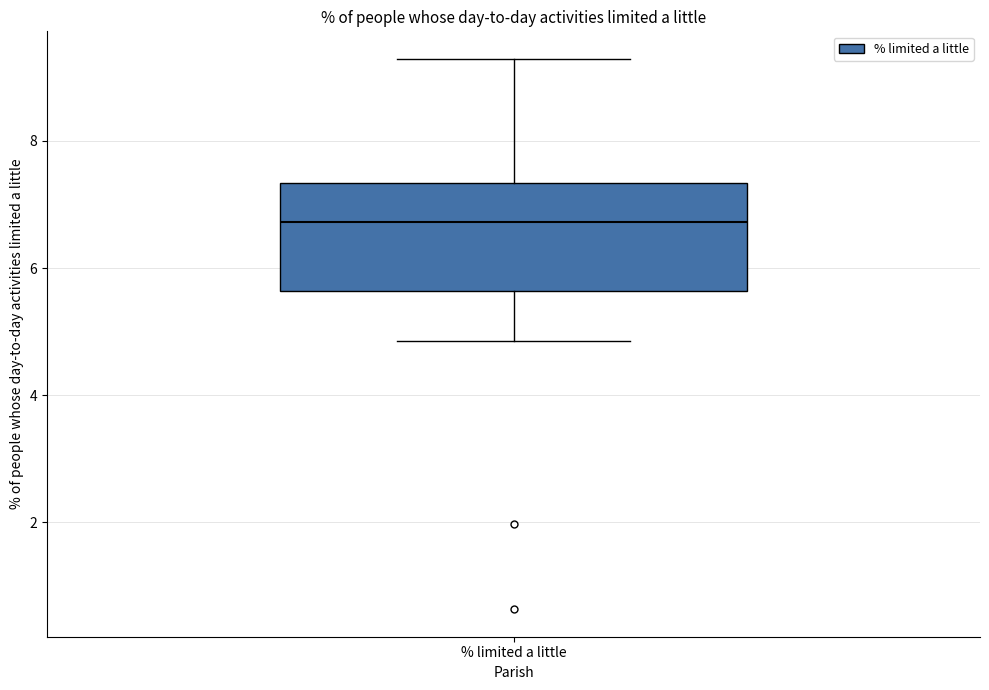

Where does the median line of the box for % limited a little sit on the y-axis? The values are not printed on the chart, so give them approximately, as read against the axis.

6.8